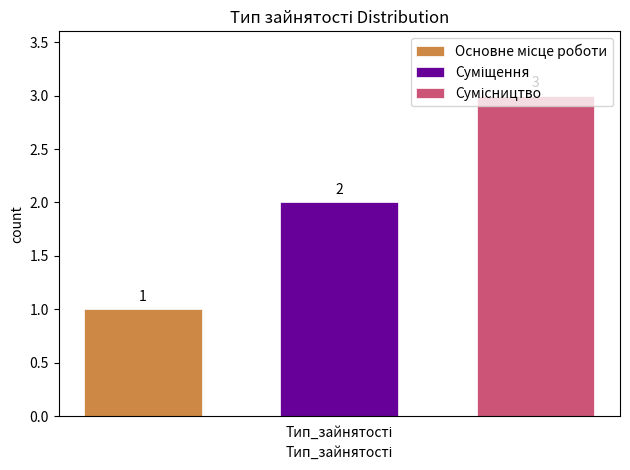

Are the bars grouped side by side (vs. stacked)?

Yes